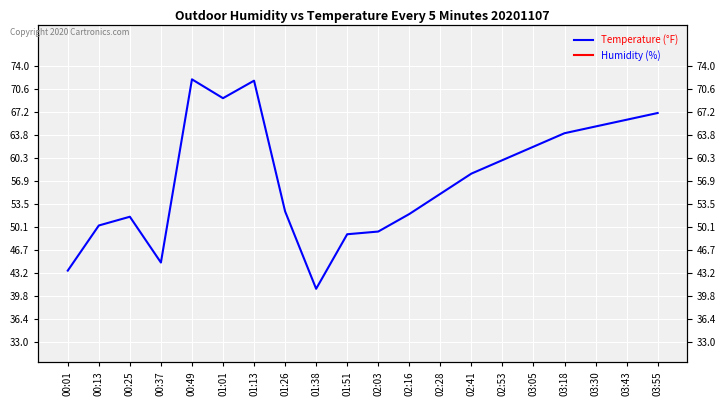

Reading left to right, extract all data points from this chart.

Humidity (%): 43.6	50.3	51.6	44.8	72.0	69.2	71.8	52.4	40.9	49.0	49.4	52.0	55.0	58.0	60.0	62.0	64.0	65.0	66.0	67.0
Temperature (°F): 8.1	8.2	8.2	8.1	8.0	8.0	8.1	8.2	8.2	8.2	8.2	8.2	8.2	8.2	8.3	8.3	8.3	8.3	8.4	8.4